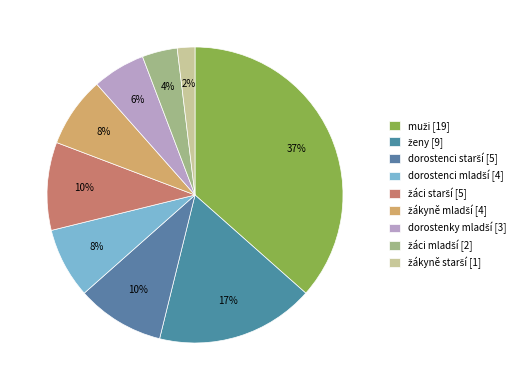

How many slices are in this pie chart?

9